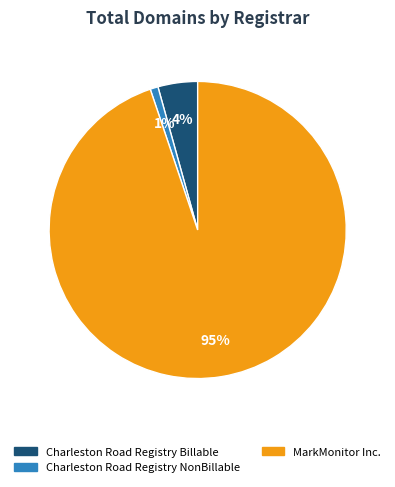

Is it true that MarkMonitor Inc. is 99% of the pie?

False